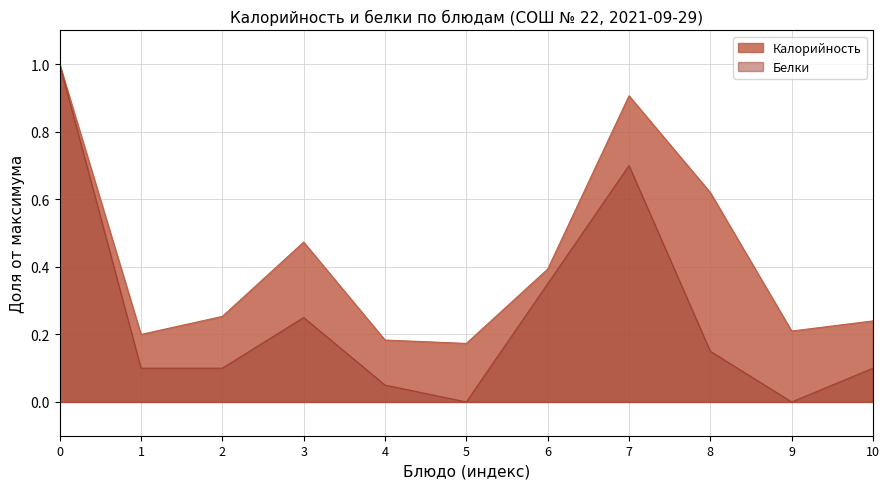

Rank the series by their average value, from lowest to highest.

Белки, Калорийность